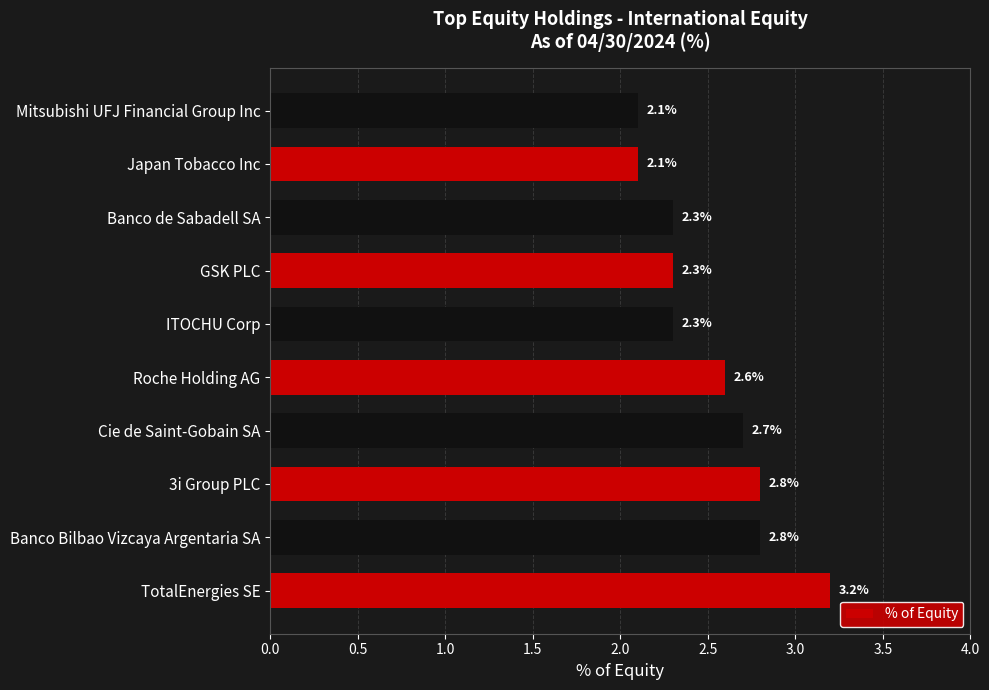

What is the ratio of the value at TotalEnergies SE to the value at ITOCHU Corp?

1.4